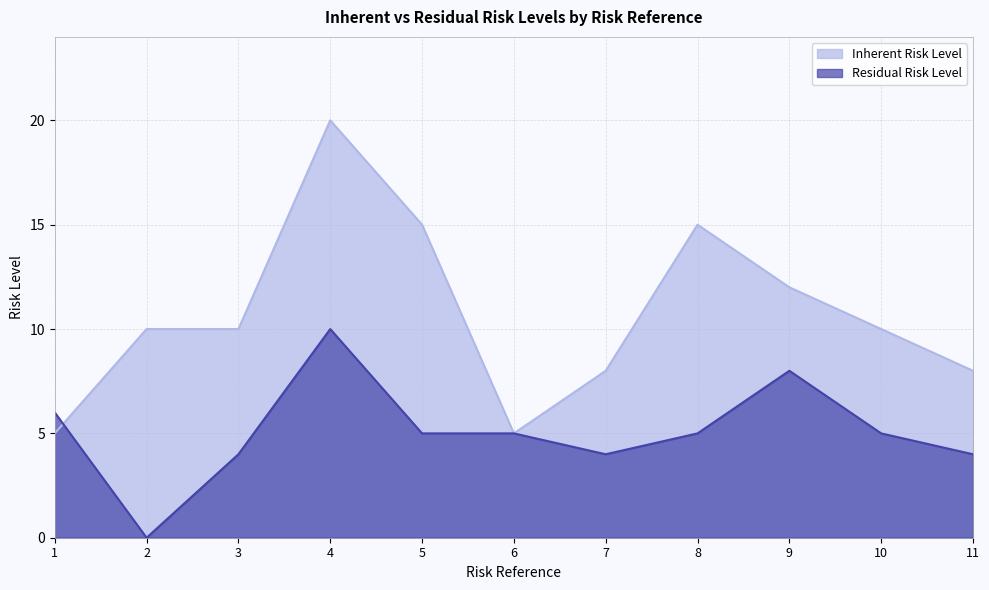

Reading right to left, transcribe all the data shown in this chart.

Inherent Risk Level: 11=8	10=10	9=12	8=15	7=8	6=5	5=15	4=20	3=10	2=10	1=5
Residual Risk Level: 11=4	10=5	9=8	8=5	7=4	6=5	5=5	4=10	3=4	2=0	1=6